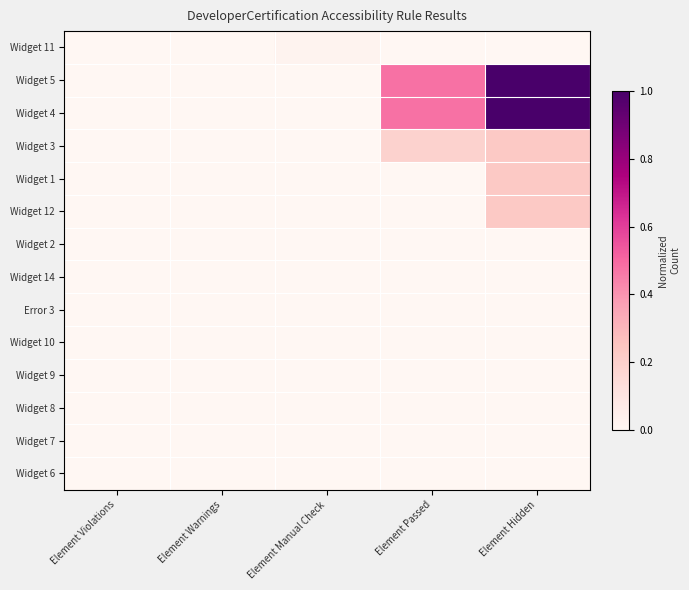

Which series has the widest spread of values?

Widget 5